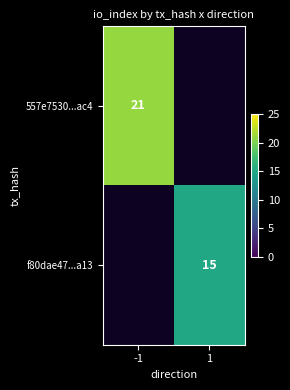

The f80dae47...a13 series shows 15 at 1. True or false?

True